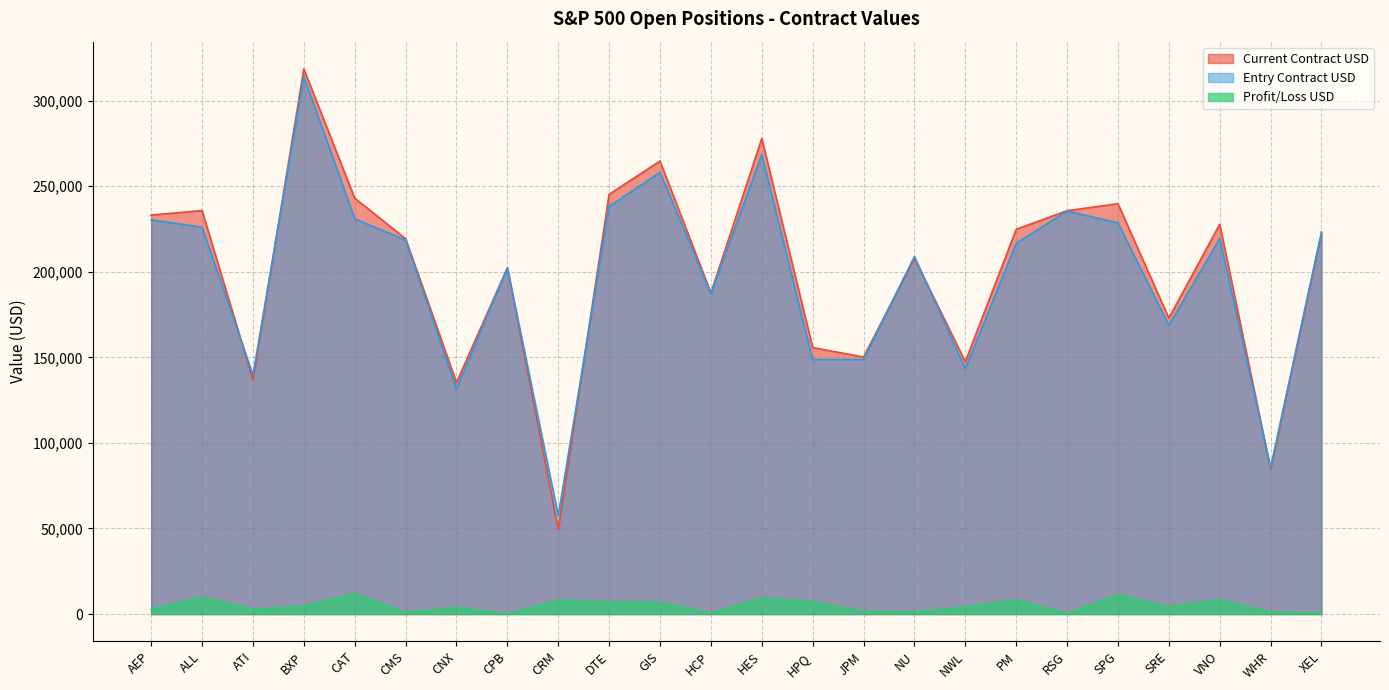

What is the label of the 1st point from the right?

XEL